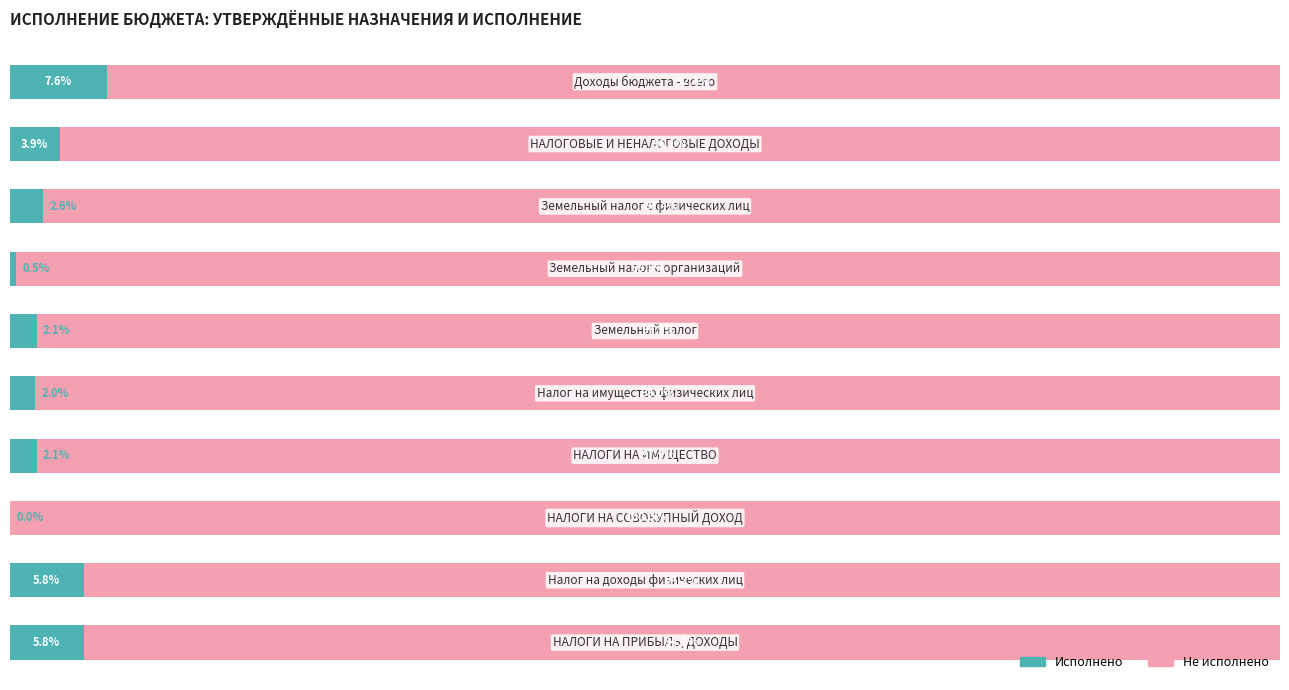

Rank the series by their maximum value, from highest to lowest.

Не исполнено, Исполнено